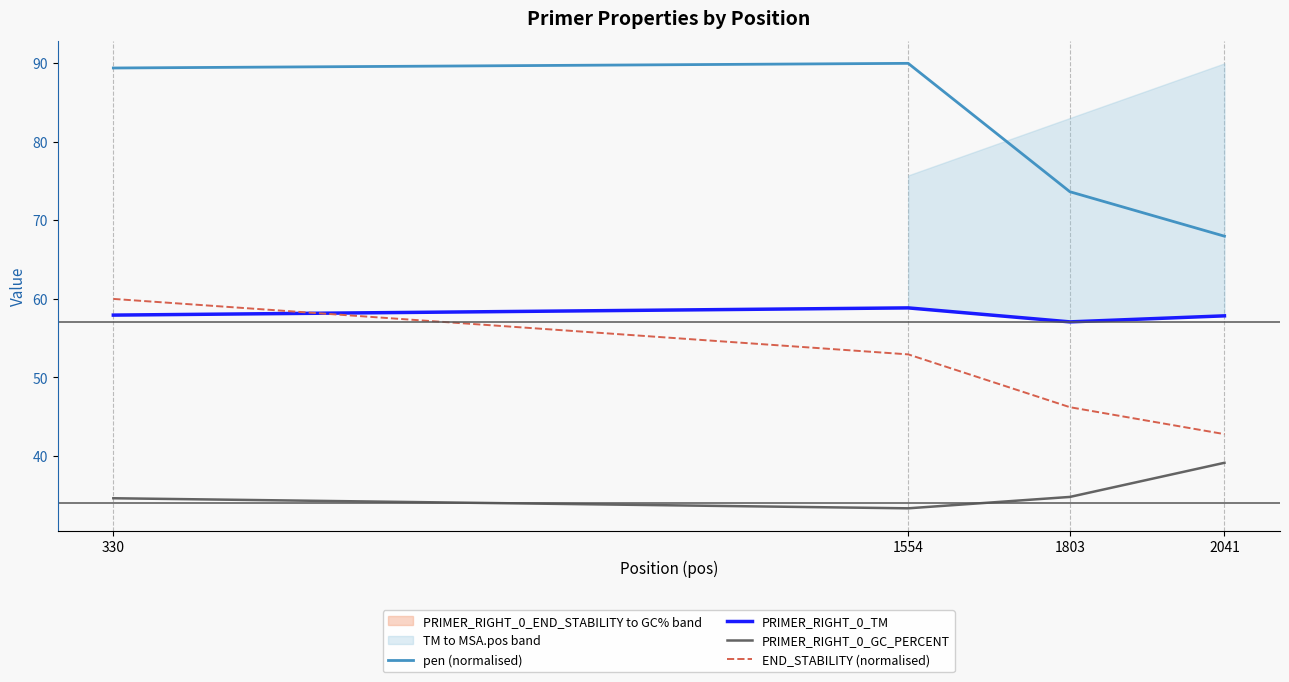

Which category has the highest value in the END_STABILITY (normalised) series?

330